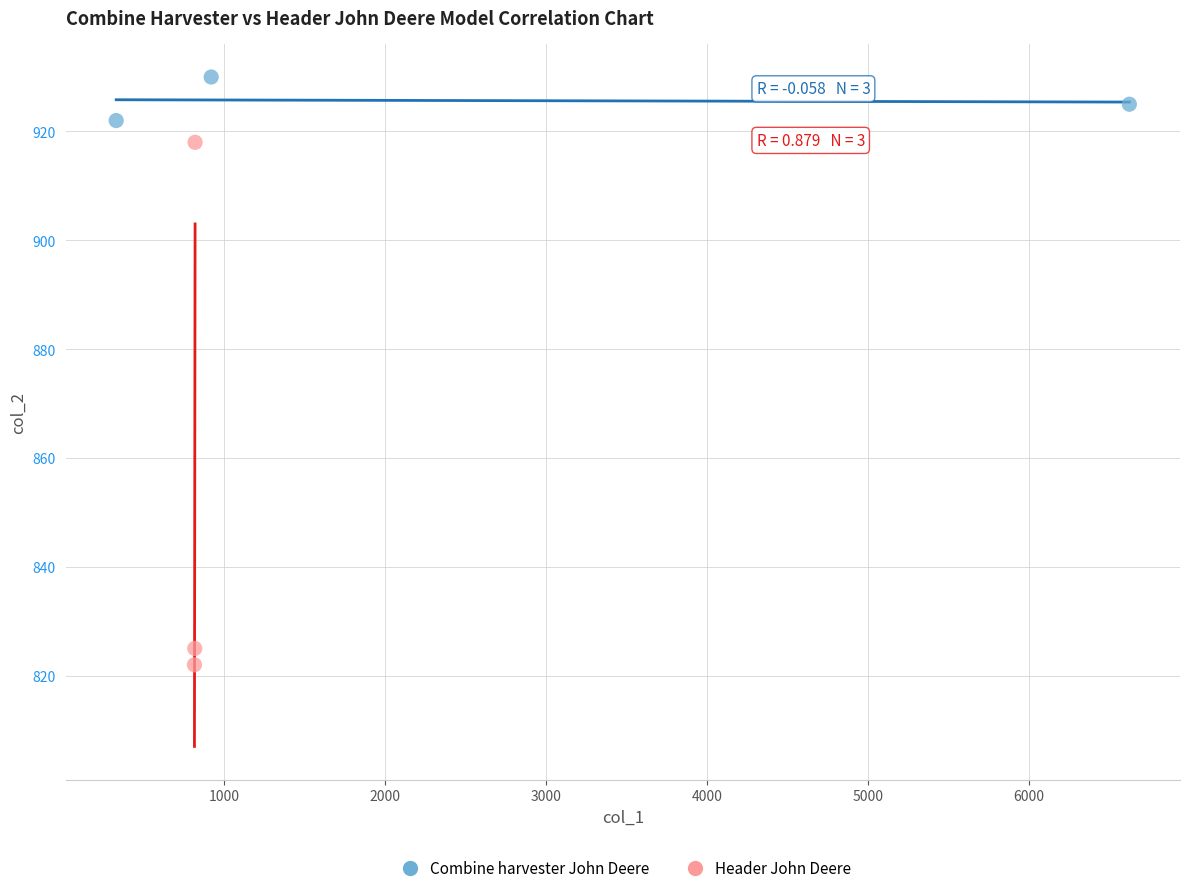

What are all the series names shown in the legend?

Combine harvester John Deere, Header John Deere